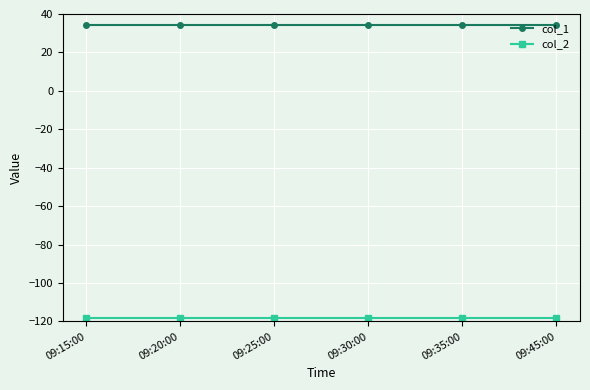

What is the difference between the highest and lowest values at 09:25:00?

152.6